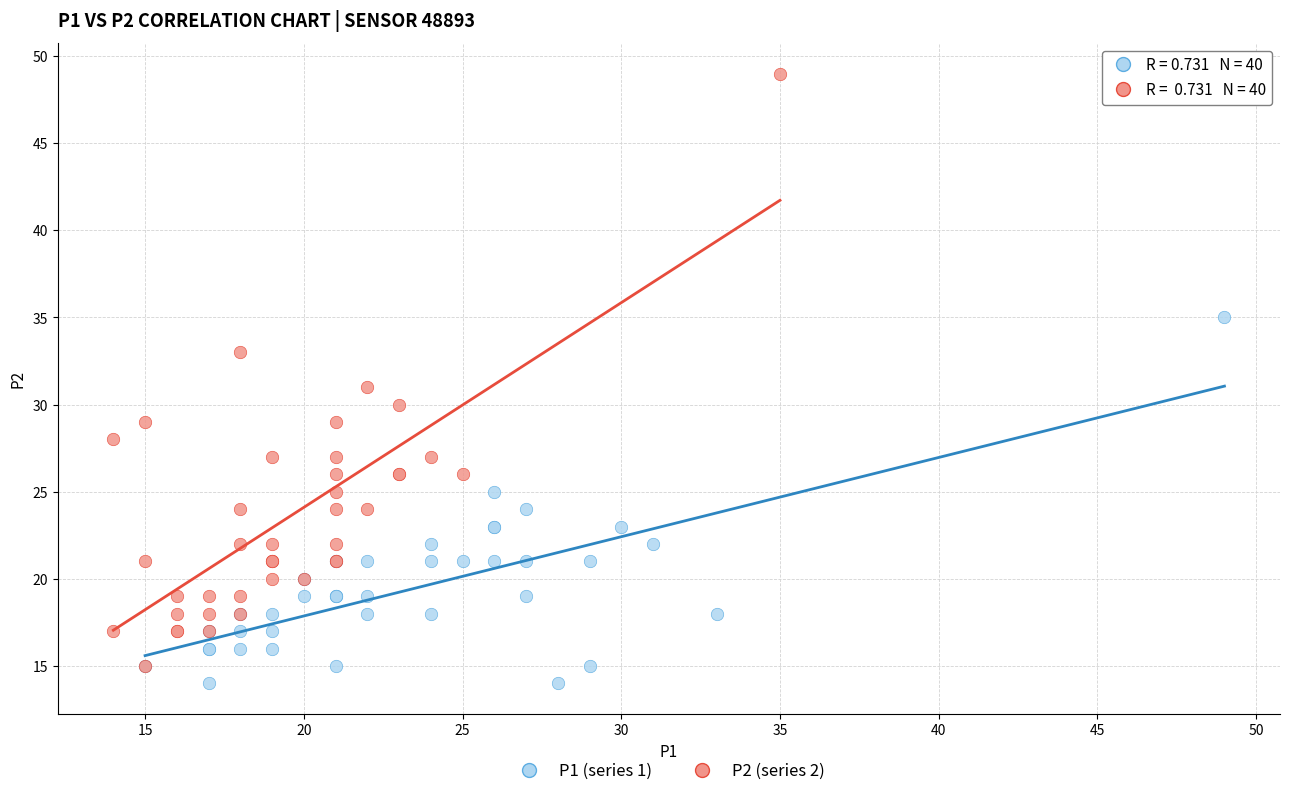

Which series contains the lowest Y value?

P1 (series 1)